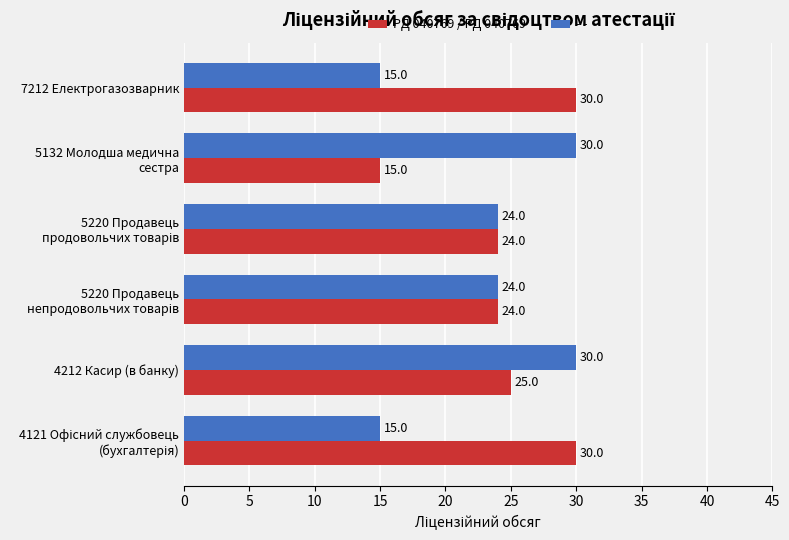

How many categories are shown in the chart?

6